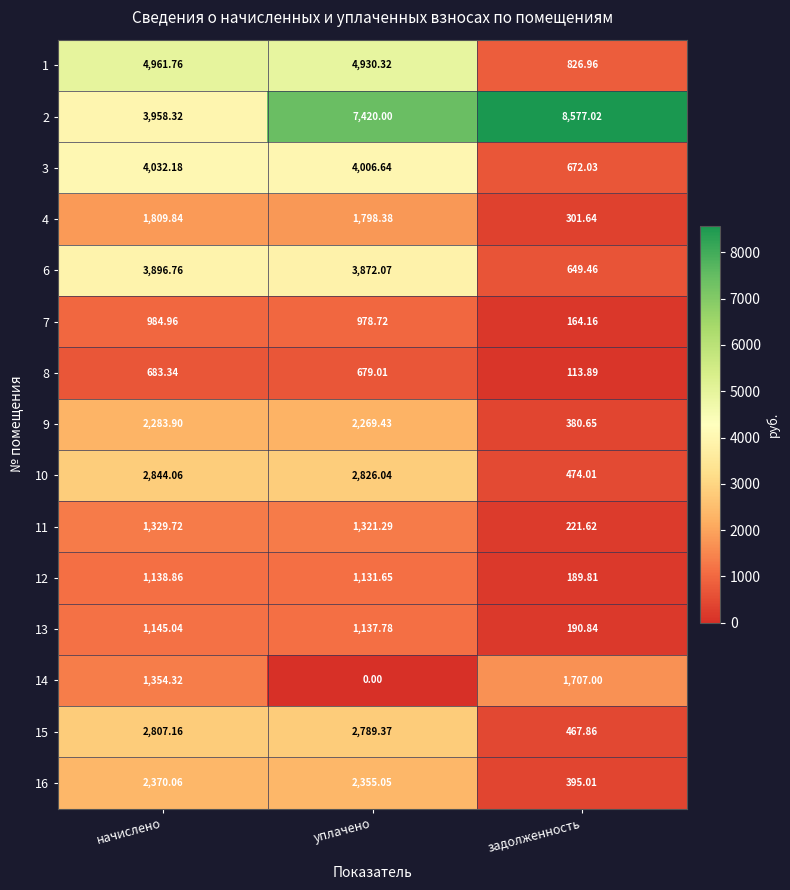

Between начислено and уплачено, which series saw the biggest shift?

2